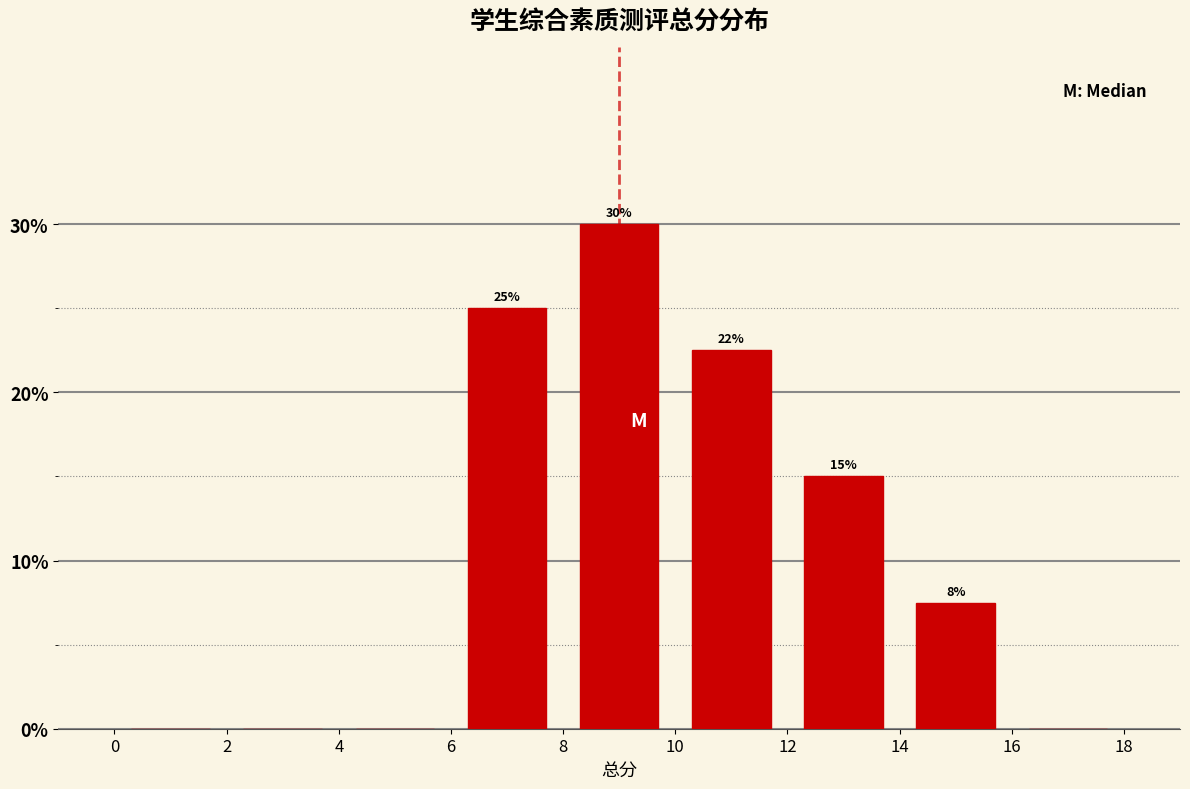

Which range on the x-axis has the tallest bar?

8 to 10